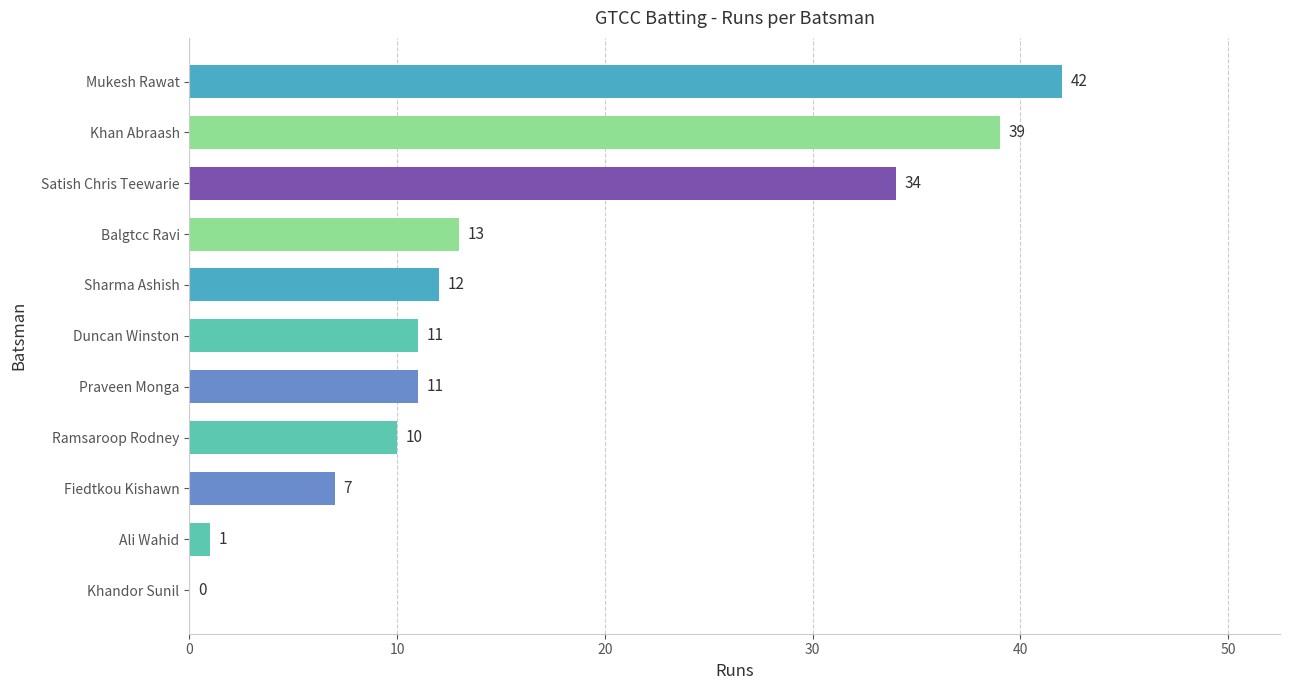

Reading bottom to top, list all the values displayed in this chart.

Khandor Sunil=0	Ali Wahid=1	Fiedtkou Kishawn=7	Ramsaroop Rodney=10	Praveen Monga=11	Duncan Winston=11	Sharma Ashish=12	Balgtcc Ravi=13	Satish Chris Teewarie=34	Khan Abraash=39	Mukesh Rawat=42